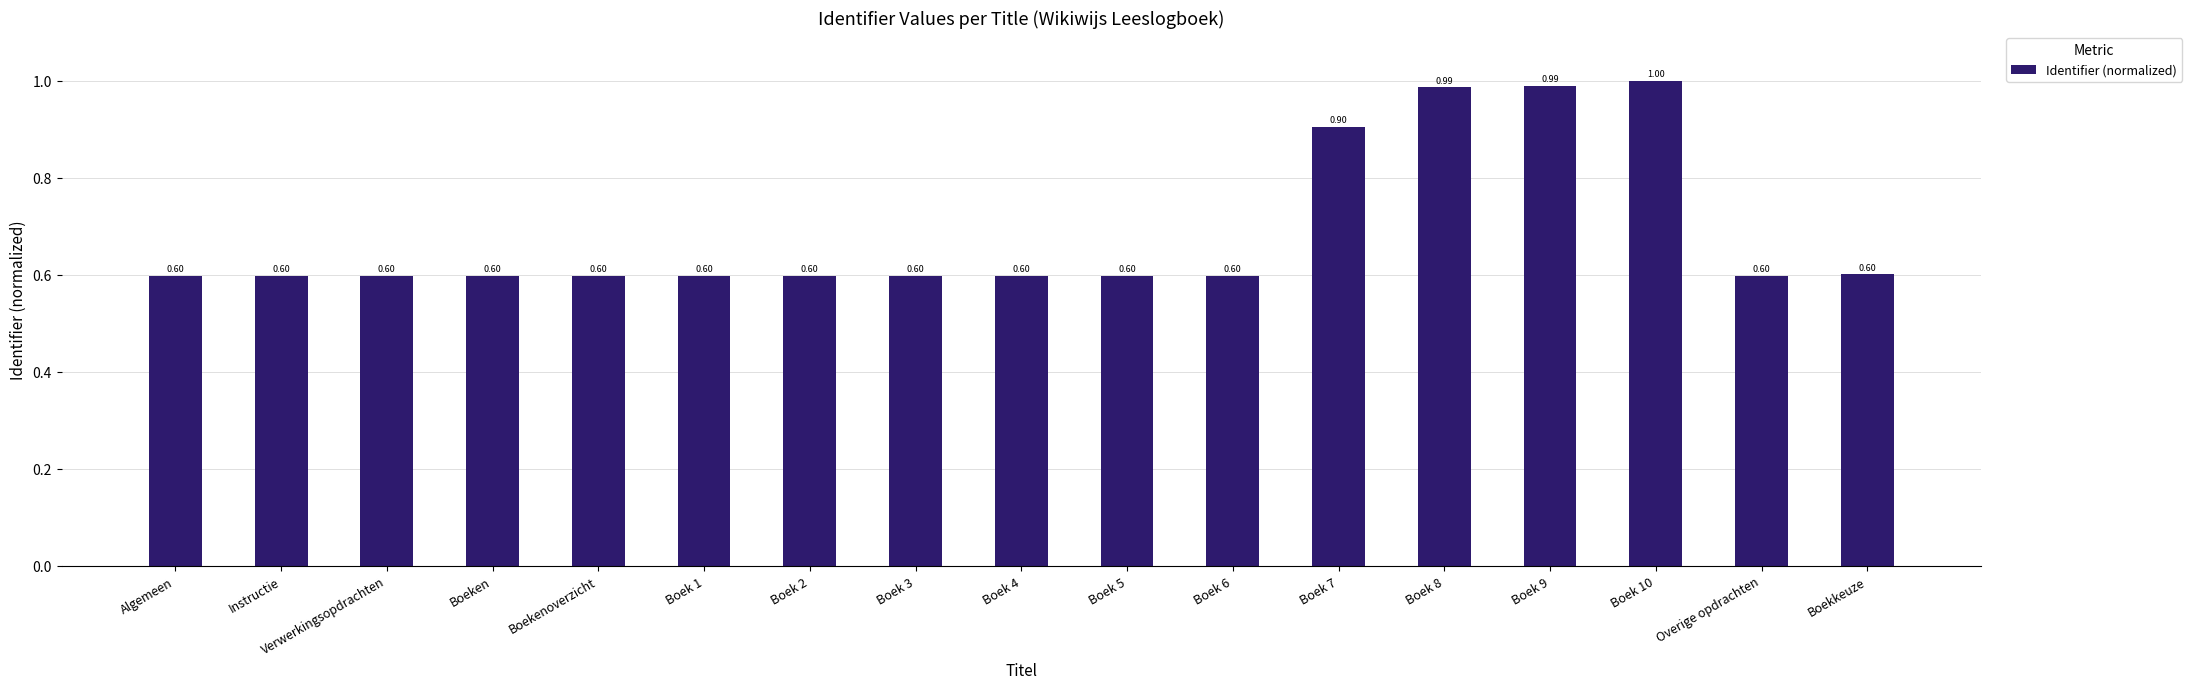

What is the difference between the second highest and minimum values?

0.4